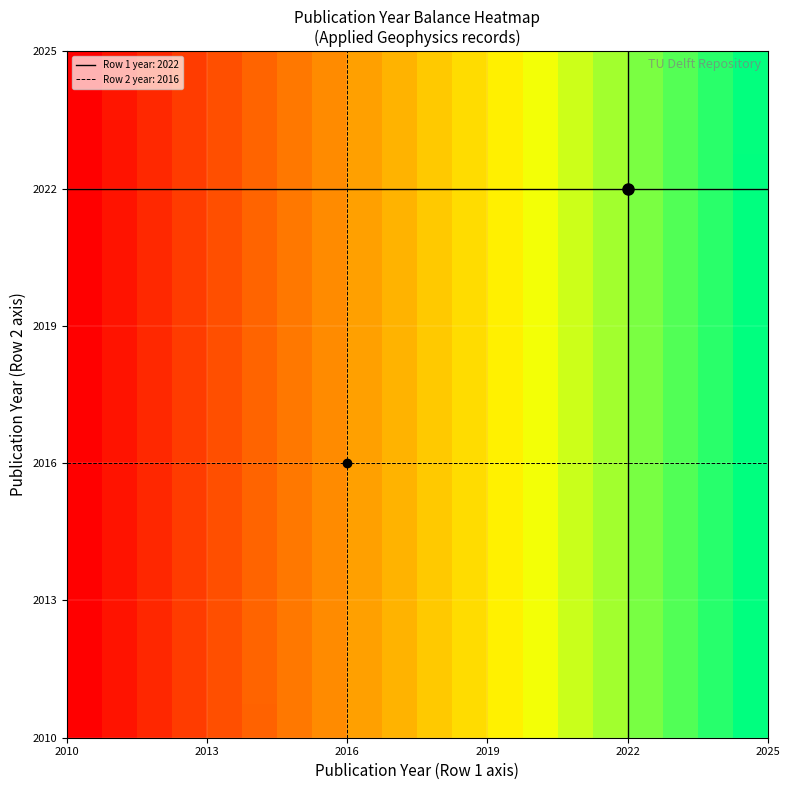

How many distinct data groups are displayed?

20